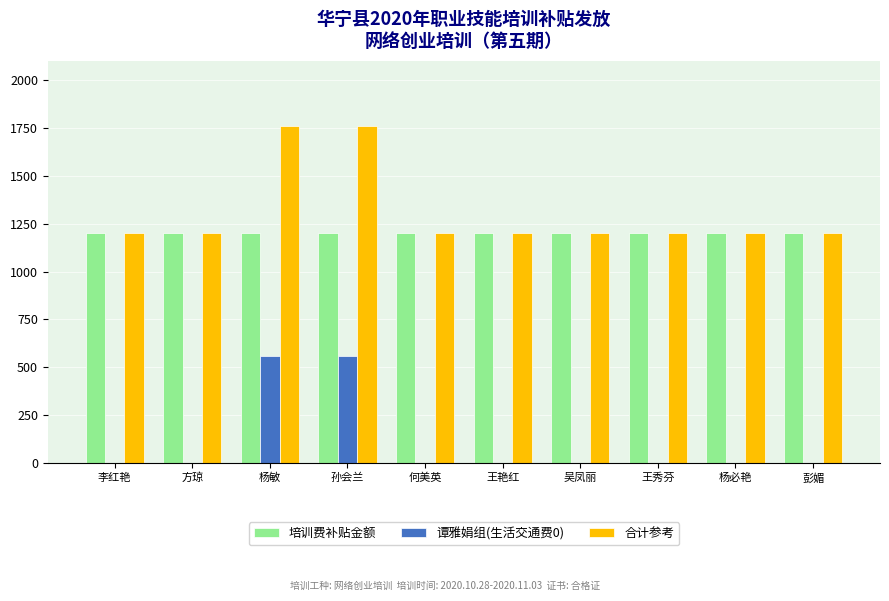

Is it true that 合计参考 equals 1200 at 杨必艳?

True